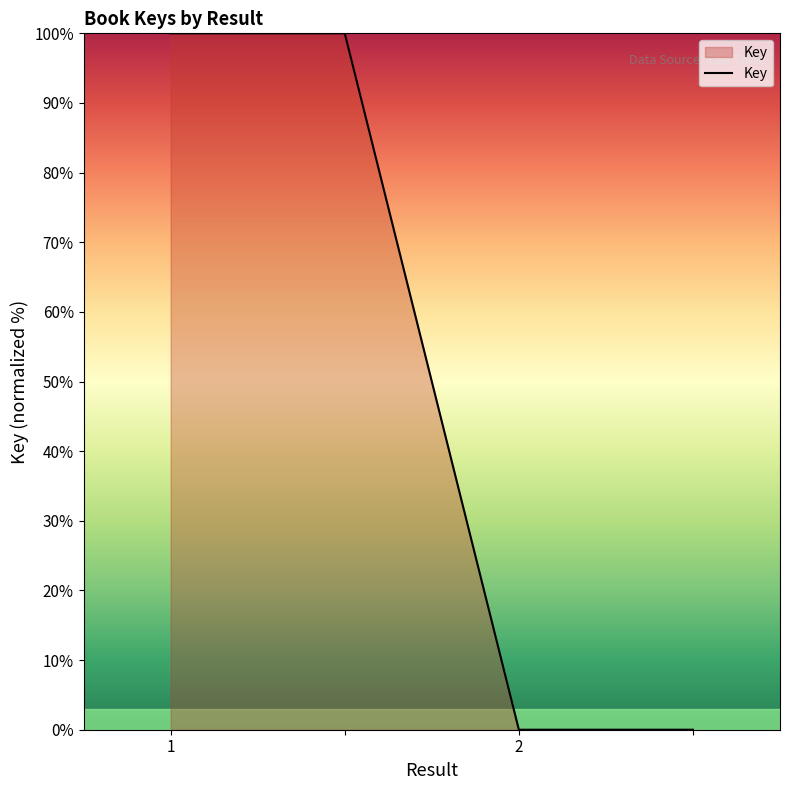

What is the maximum value shown in the chart?

100